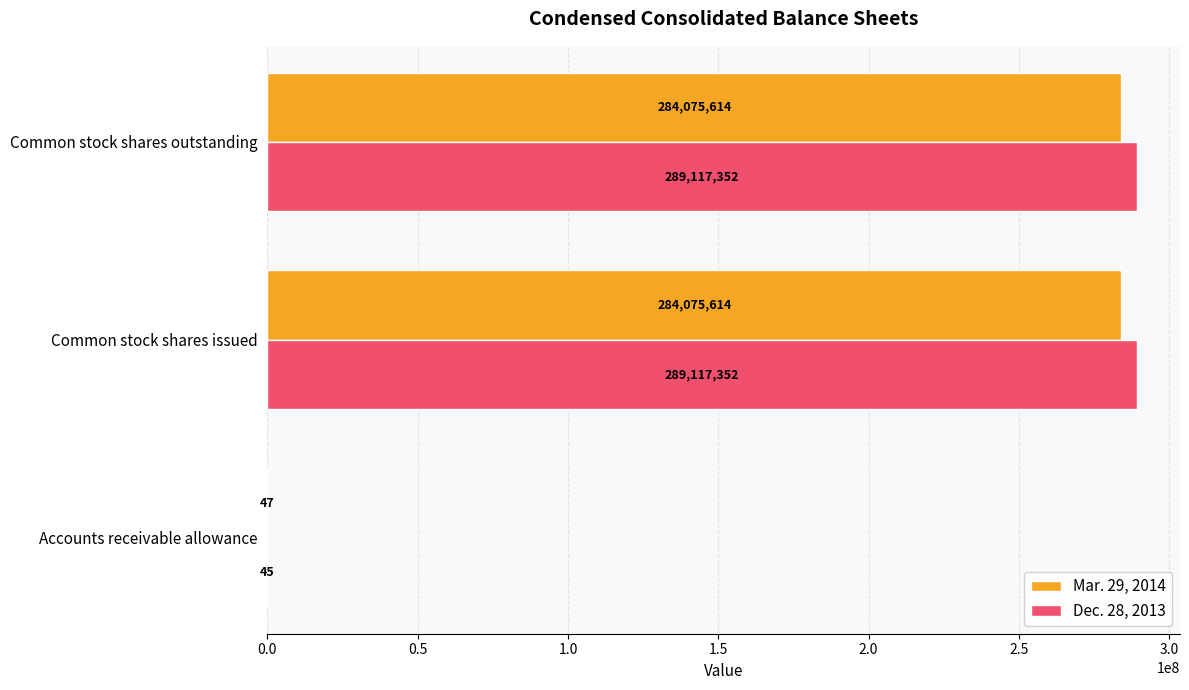

The Mar. 29, 2014 series shows 284075614 at Common stock shares outstanding. True or false?

True